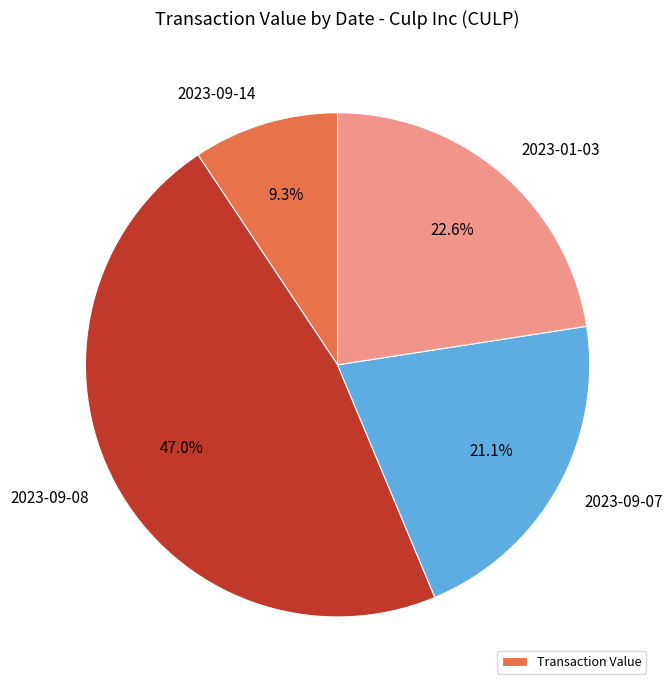

Approximately how many times larger is the value at 2023-09-08 compared to 2023-01-03?

2.1